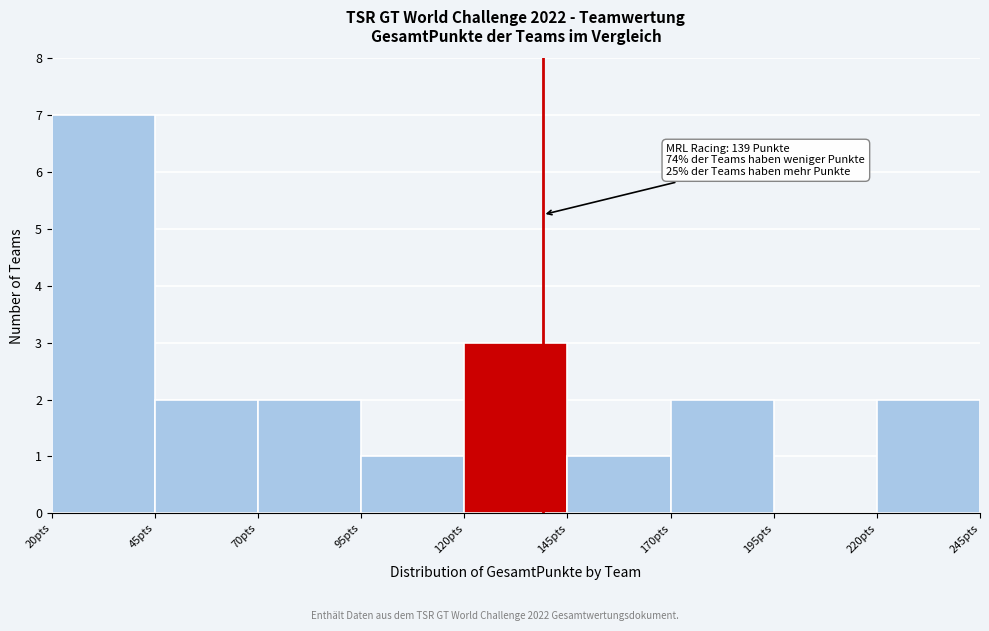

Which range on the x-axis has the tallest bar?

20 to 45